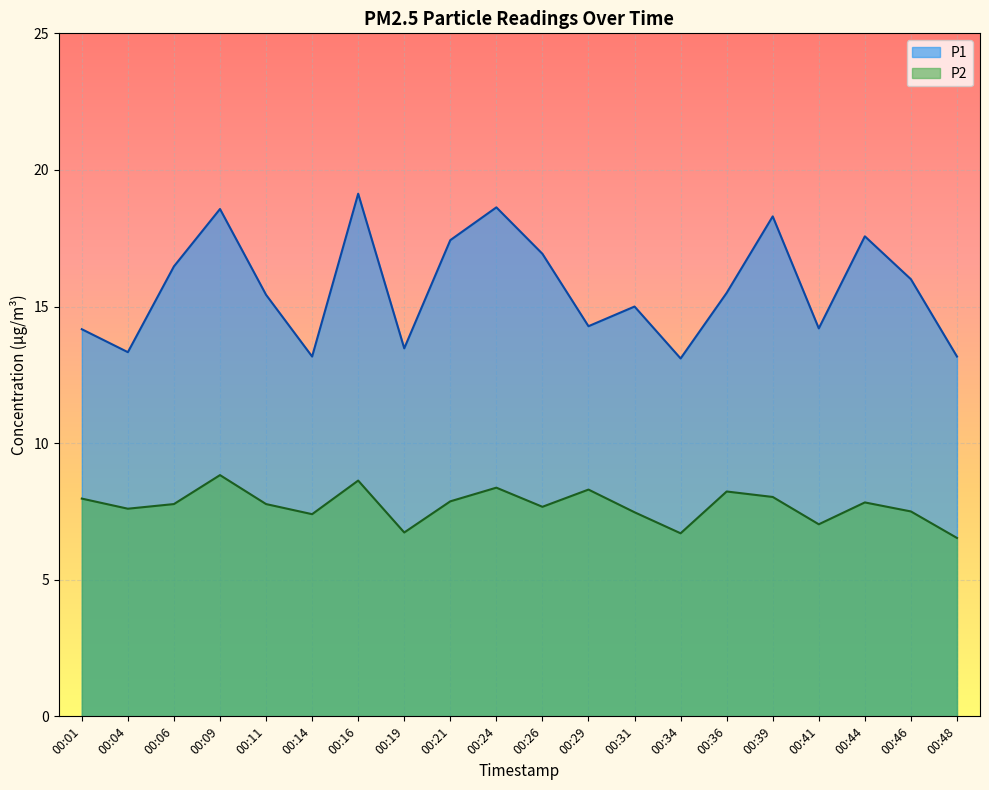

Is it true that P1 equals 2.8 at 00:48?

False